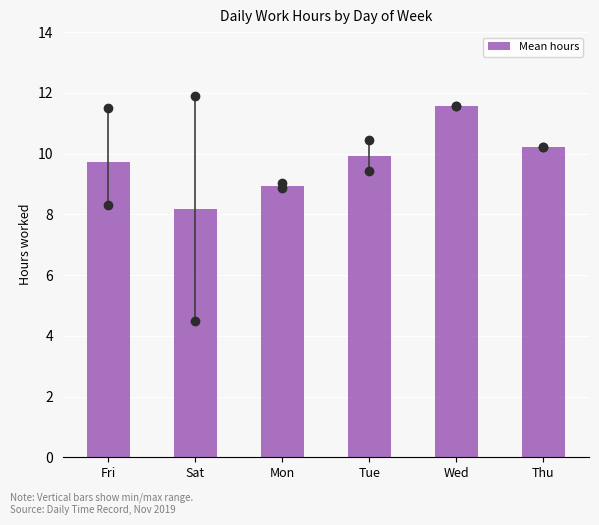

Reading left to right, what are all the values shown in this chart?

Fri=9.7	Sat=8.2	Mon=8.9	Tue=9.9	Wed=11.6	Thu=10.2